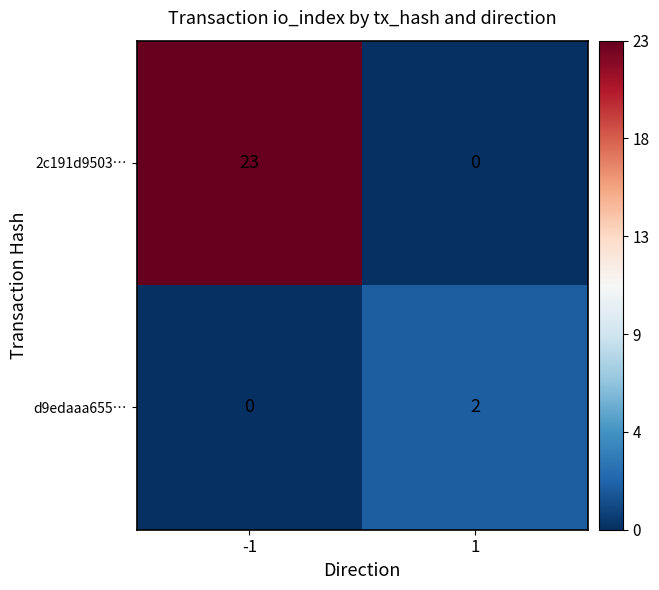

What is the sum of all 2c191d9503… values?

23